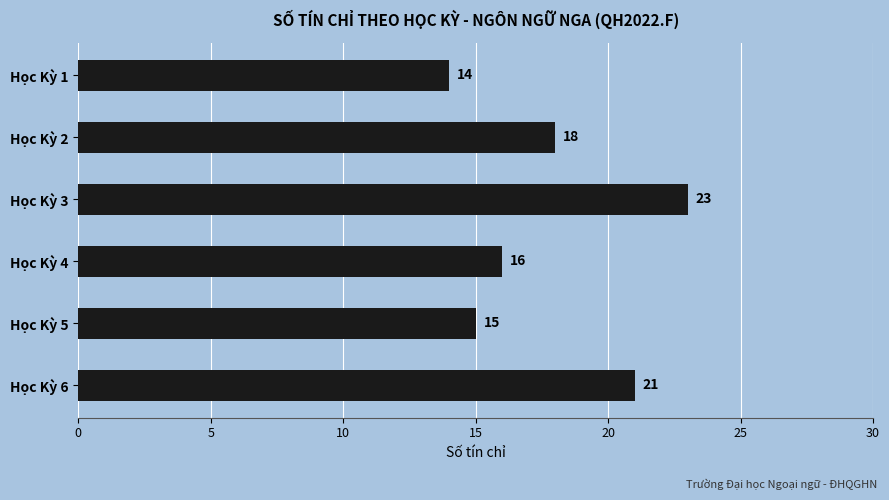

Rank the categories by value from lowest to highest.

Học Kỳ 1, Học Kỳ 5, Học Kỳ 4, Học Kỳ 2, Học Kỳ 6, Học Kỳ 3